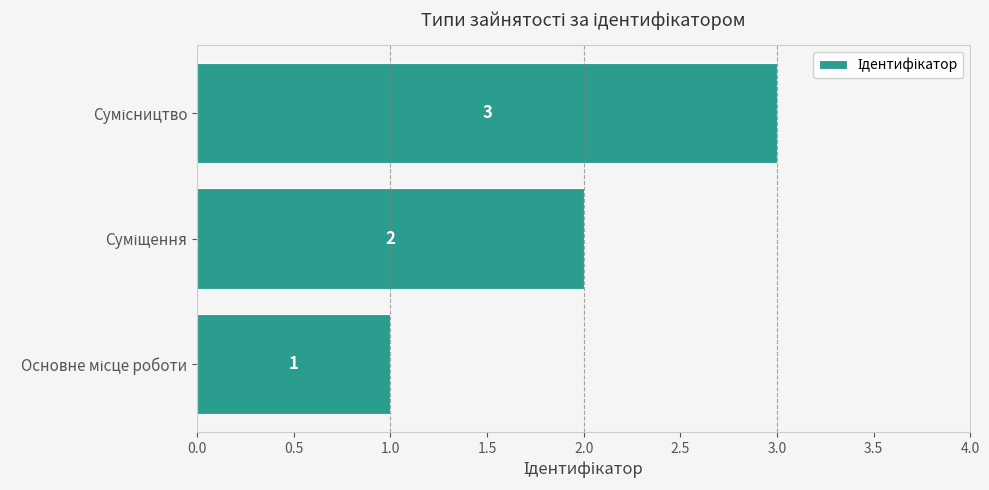

What is the average value?

2